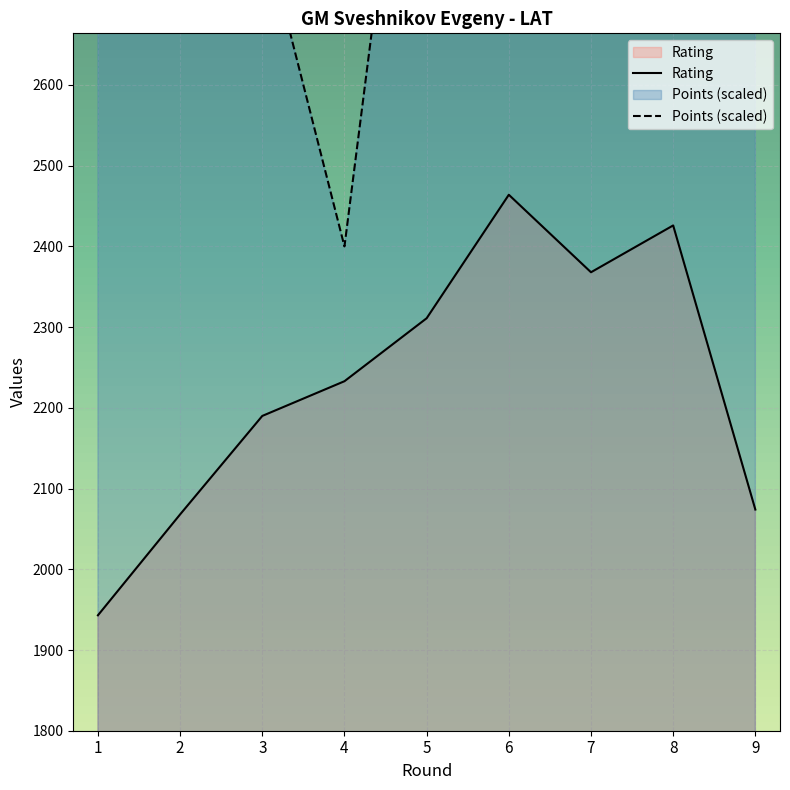

Is the value of Points at 1 greater than the value of Rating at 7?

Yes